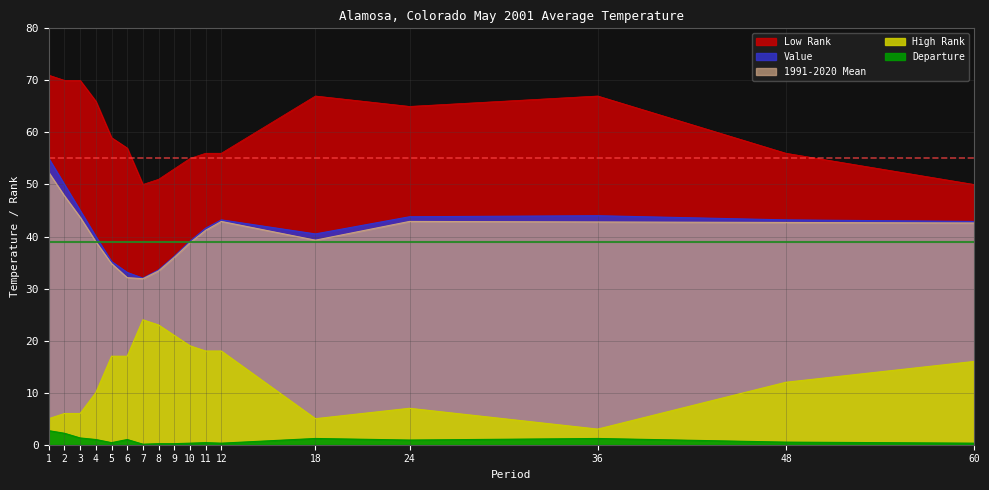

True or false: 1991-2020 Mean has a value of 55.7 at 36.

False